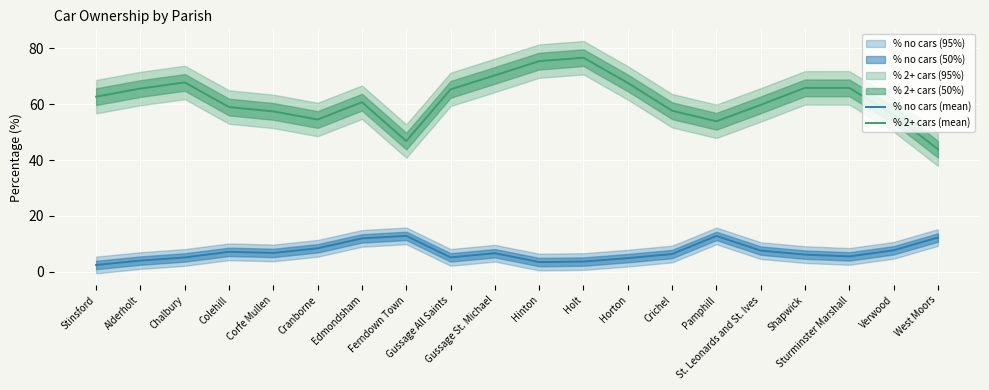

Where is % 2+ cars (mean) nearest to the value 60?

St. Leonards and St. Ives